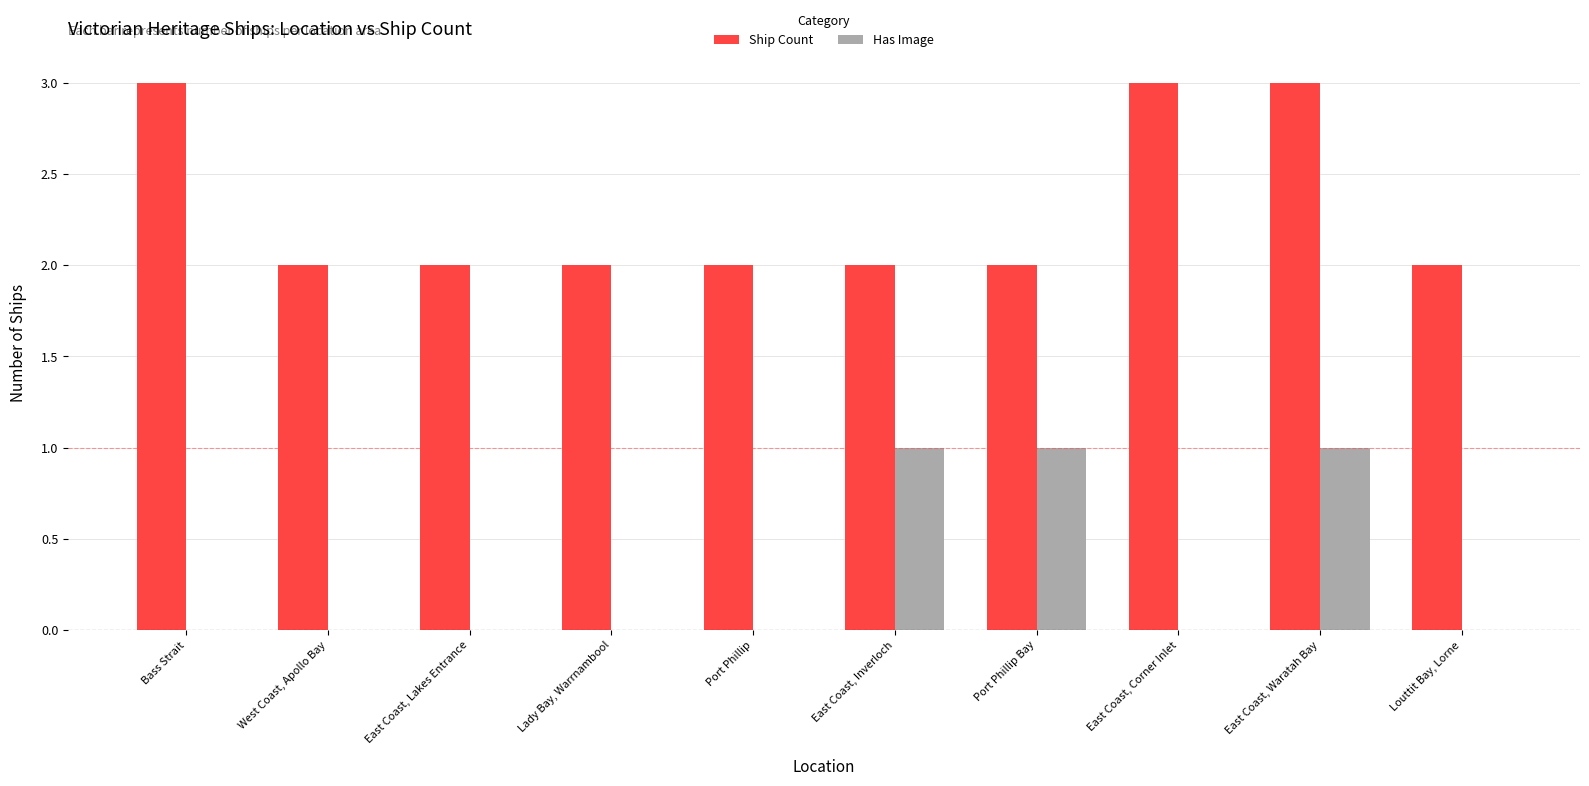

Which series has the largest total across all categories?

Ship Count